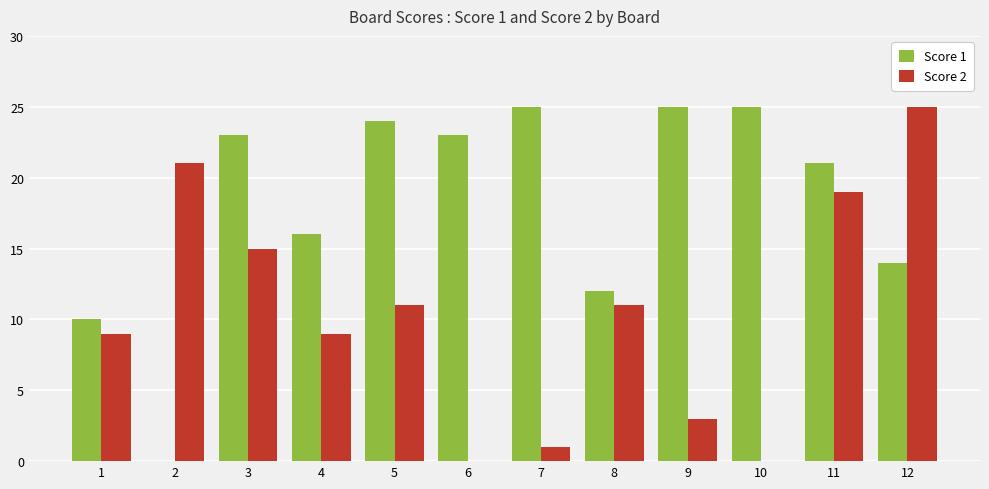

What is the average value of the Score 2 series?

10